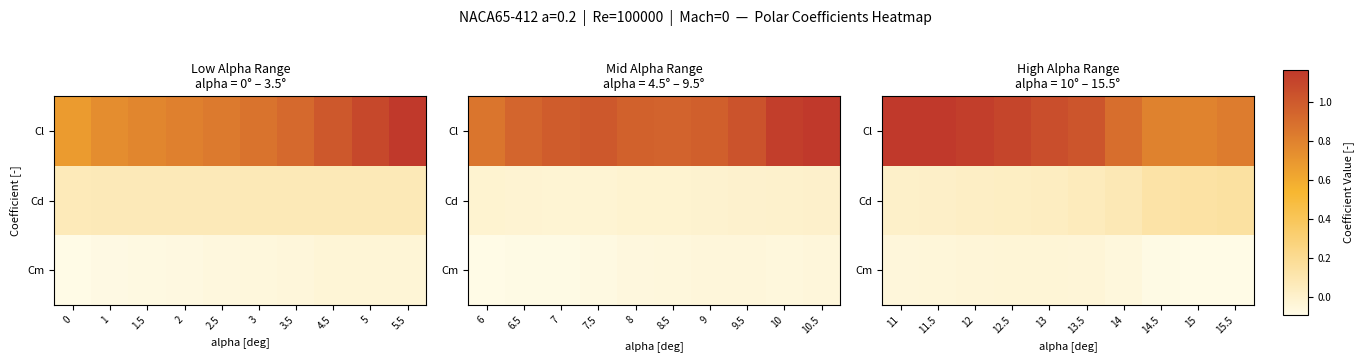

What is the difference between the maximum and minimum values in the Cd series?

0.1